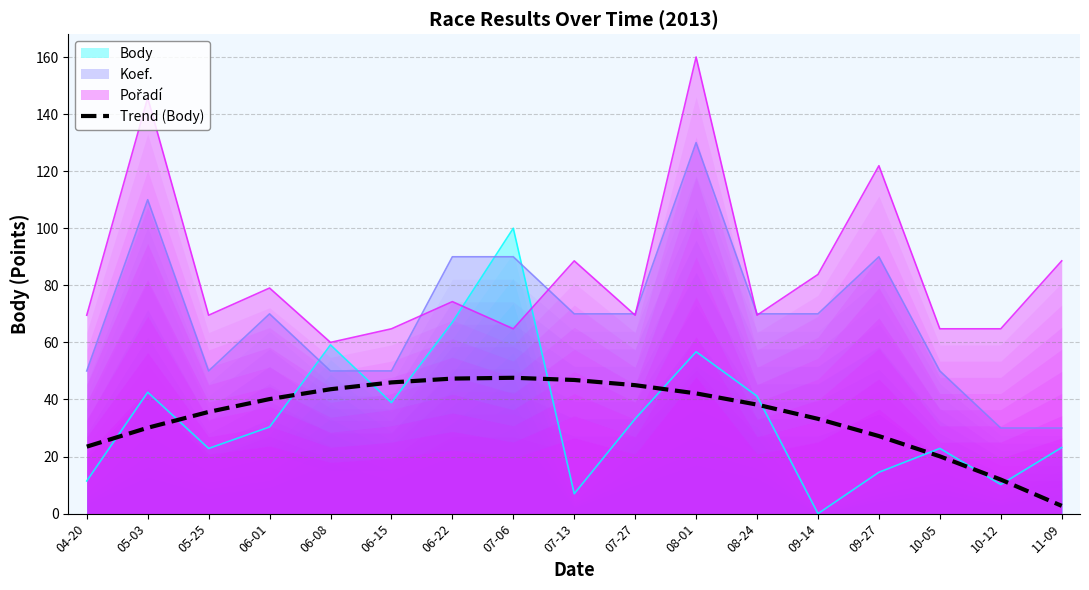

Is the value of Koef. at 08-01 greater than the value of Body at 06-22?

Yes